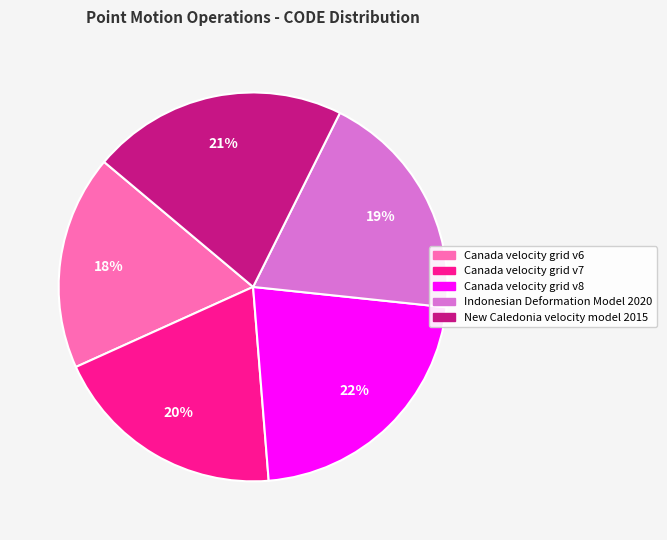

Combined, do Canada velocity grid v7 and Canada velocity grid v8 account for over 50%?

No